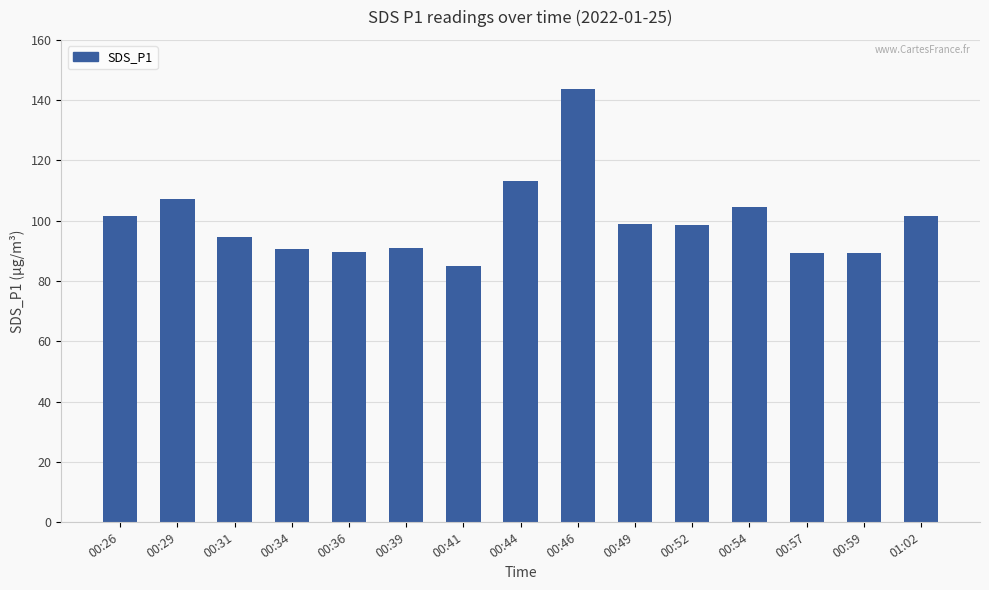

The value at 00:54 is 104.5. True or false?

True